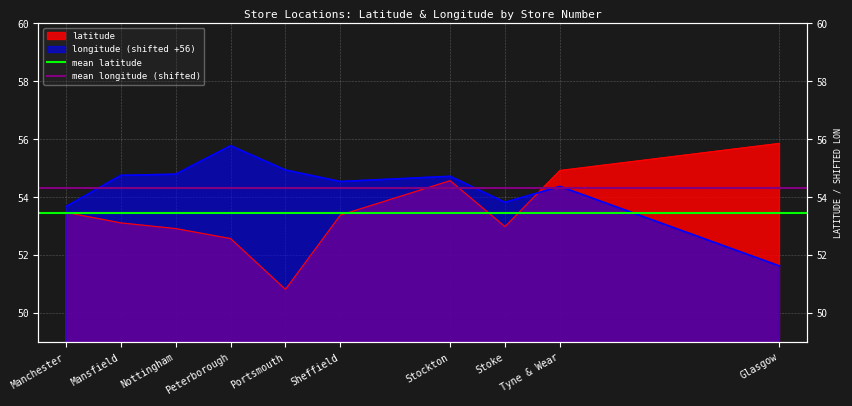

What is the sum of all mean longitude (shifted) values?

108.6